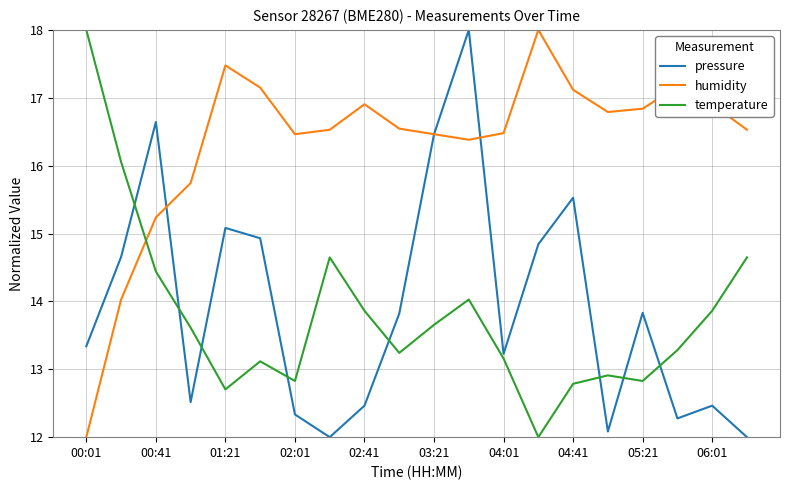

Which series has the largest total across all categories?

humidity